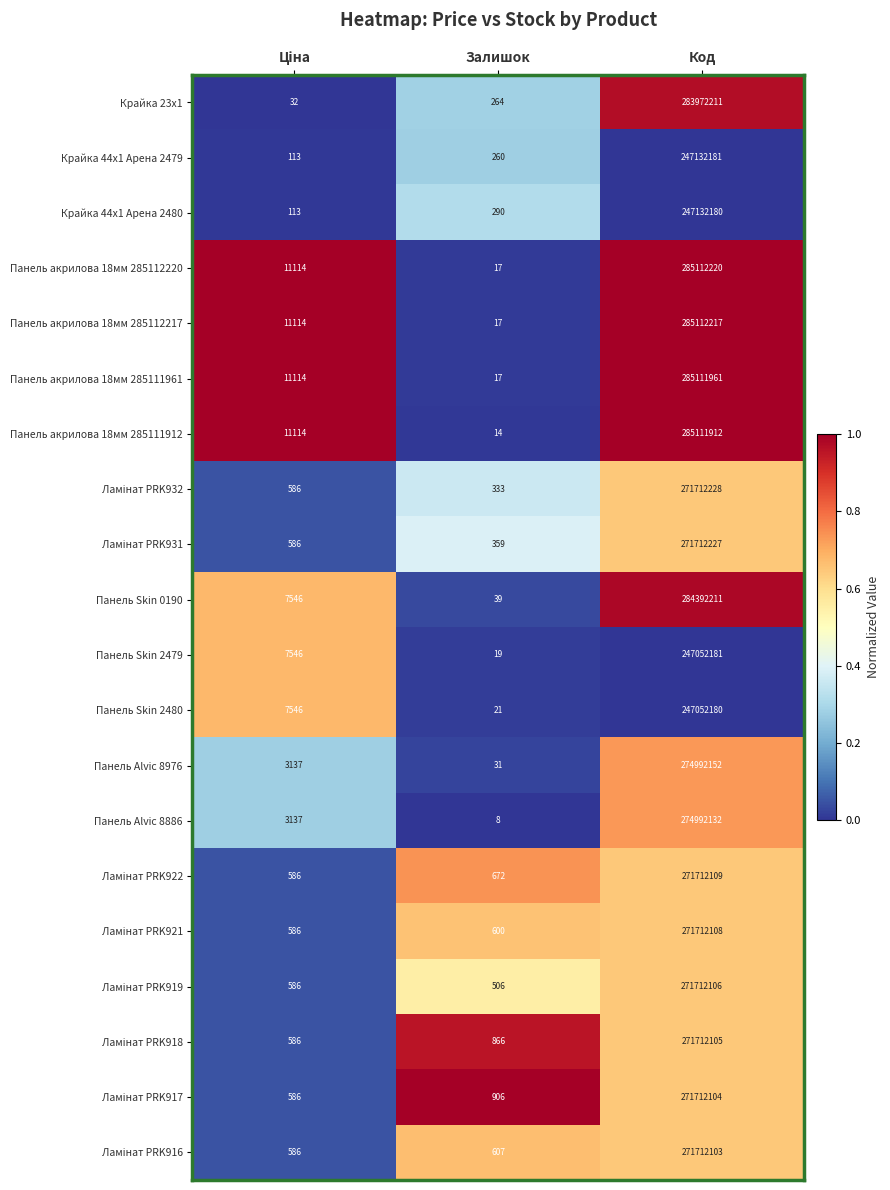

True or false: Панель акрилова 18мм 285112217 has a value of 285112217 at Код.

True